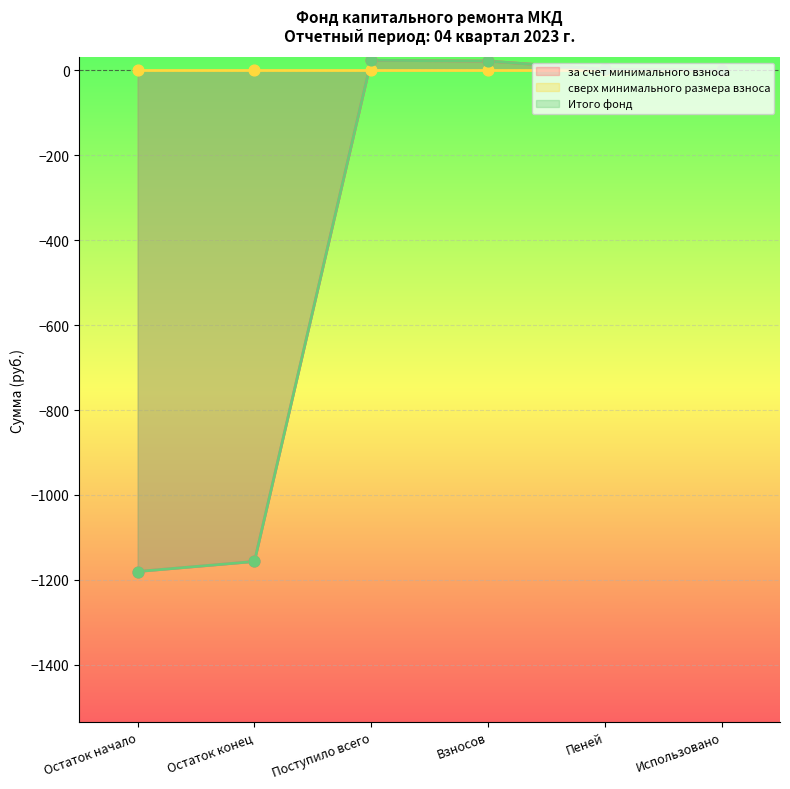

At which category is the sum across all series the highest?

Поступило всего